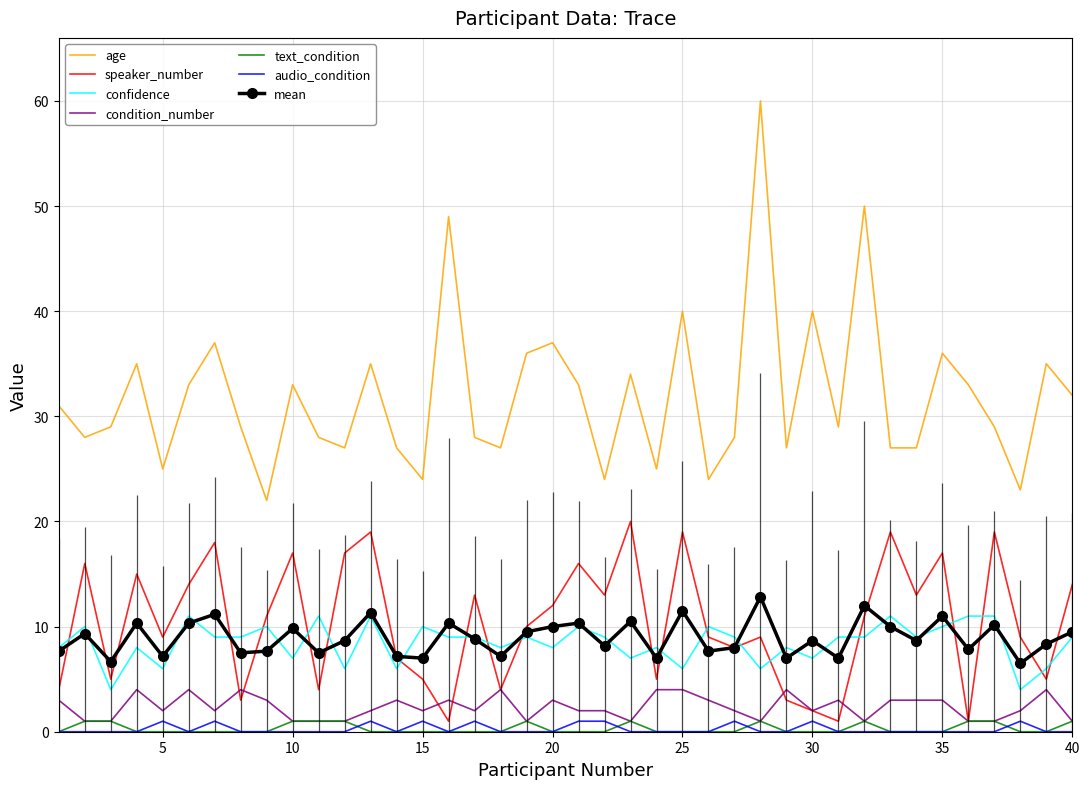

True or false: text_condition and mean cross at least once.

False